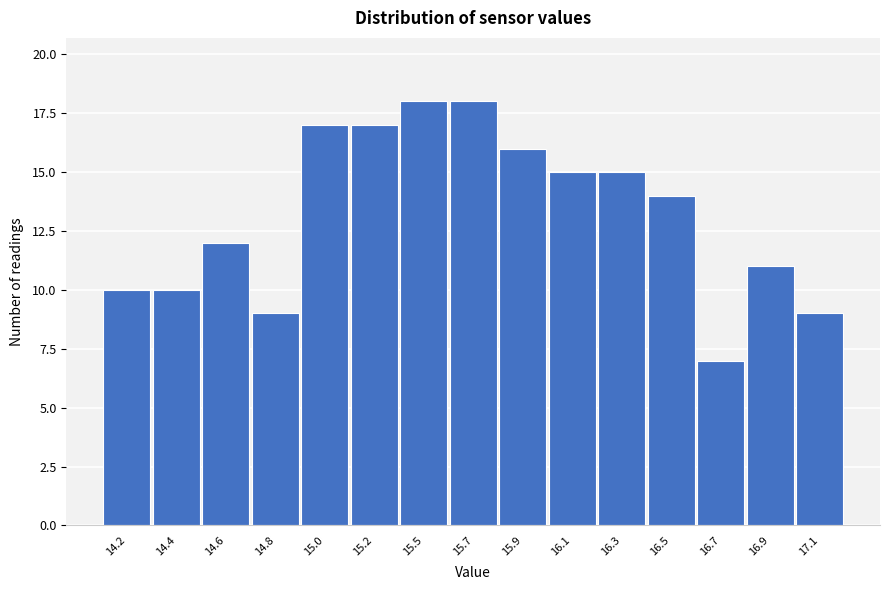

Reading right to left, transcribe all the data shown in this chart.

17.1=9	16.9=11	16.7=7	16.5=14	16.3=15	16.1=15	15.9=16	15.7=18	15.5=18	15.2=17	15.0=17	14.8=9	14.6=12	14.4=10	14.2=10